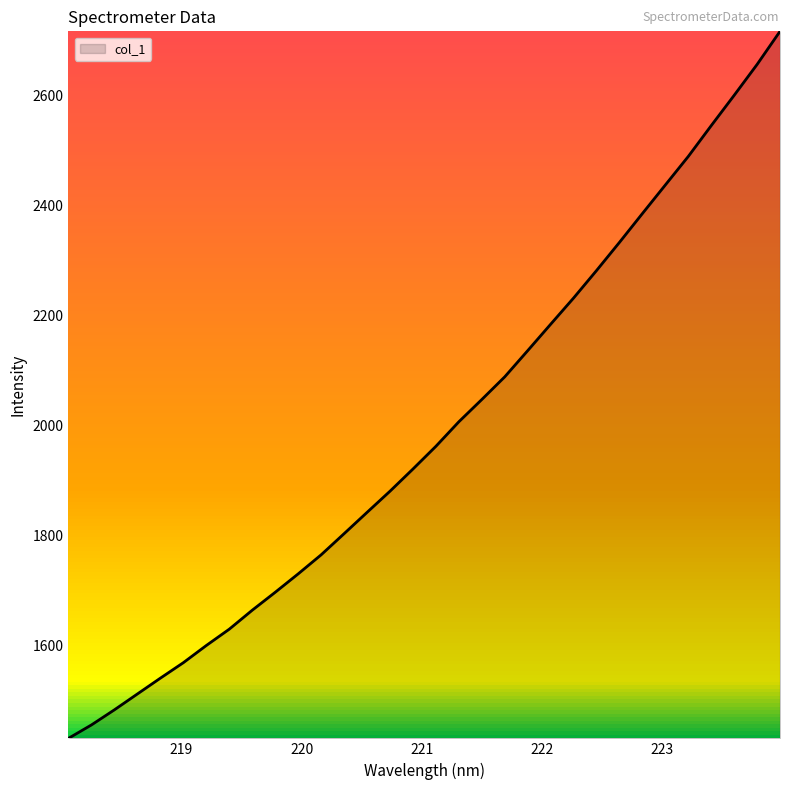

What is the difference between the maximum and minimum values?

1286.1